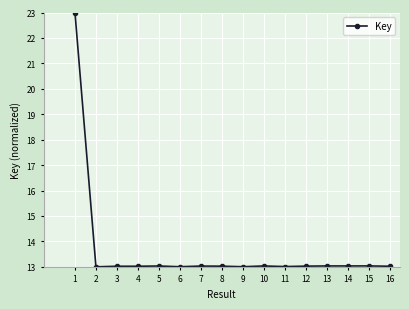

Is it true that the value at 5 is 13.0?

True